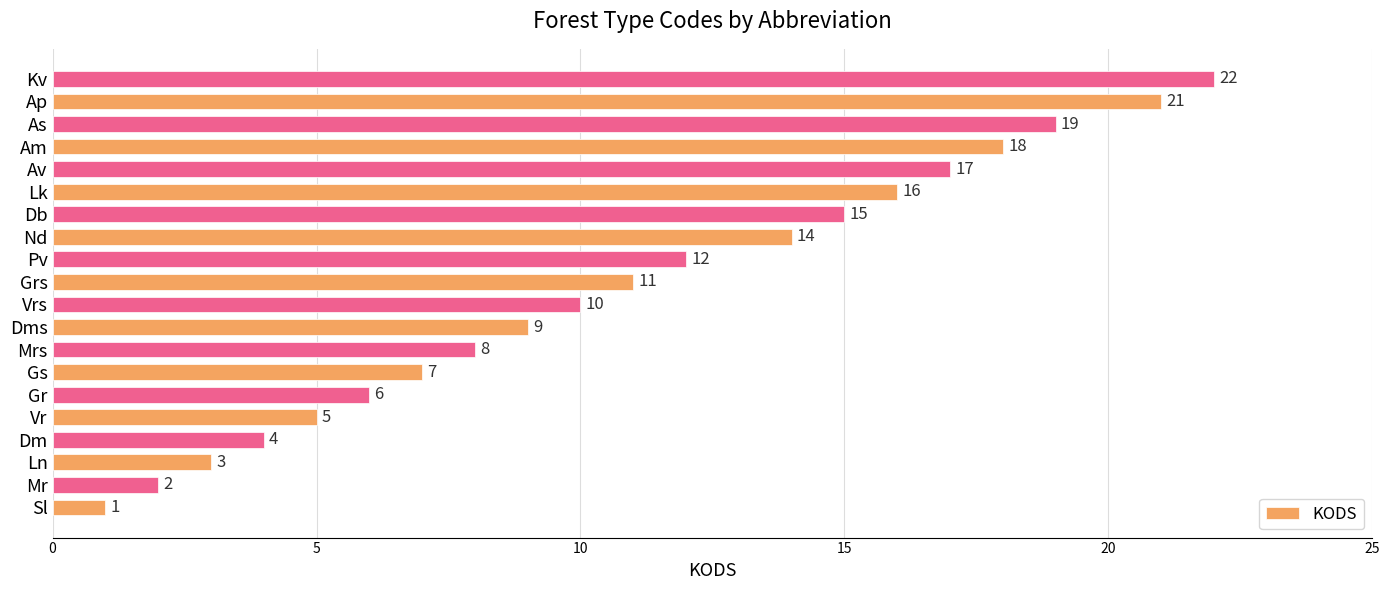

What is the minimum value shown in the chart?

1